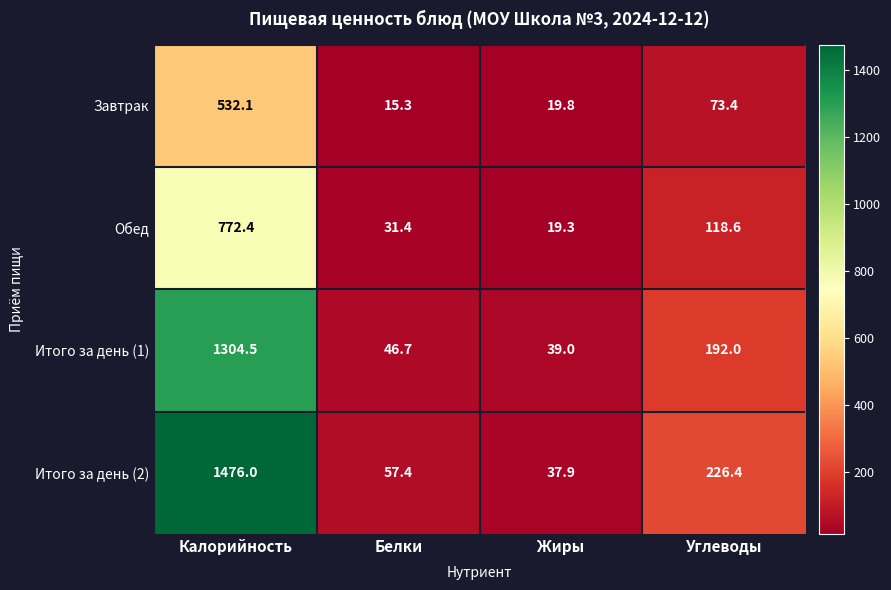

True or false: Обед has a value of 187.6 at Углеводы.

False